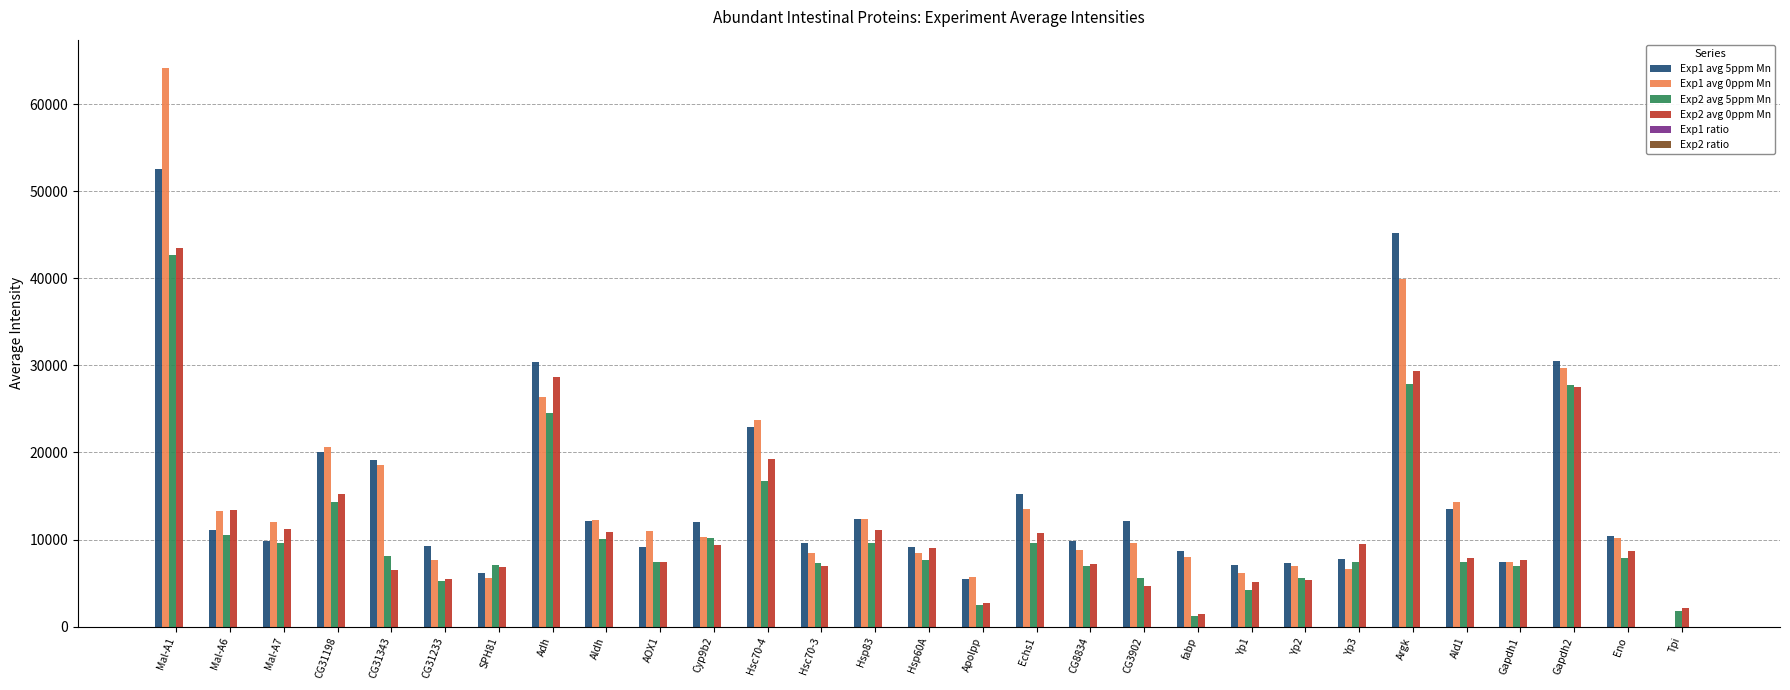

At which category is the sum across all series the highest?

Mal-A1